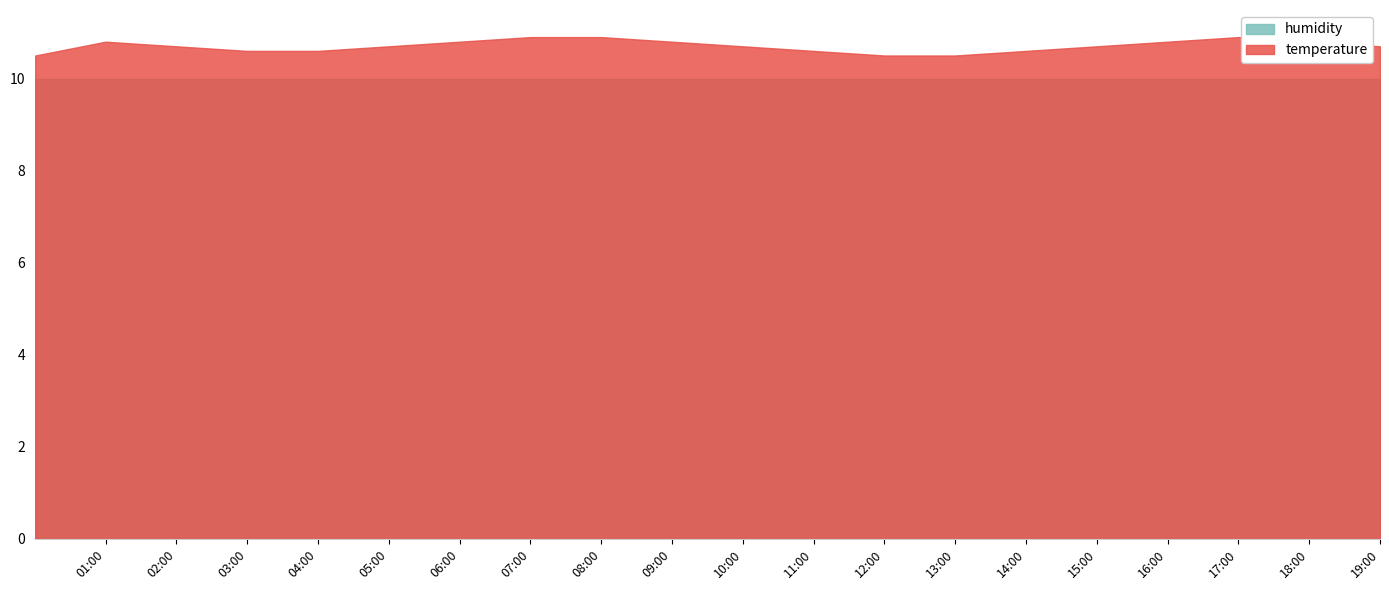

Which label corresponds to the smallest value in the chart?

00:00